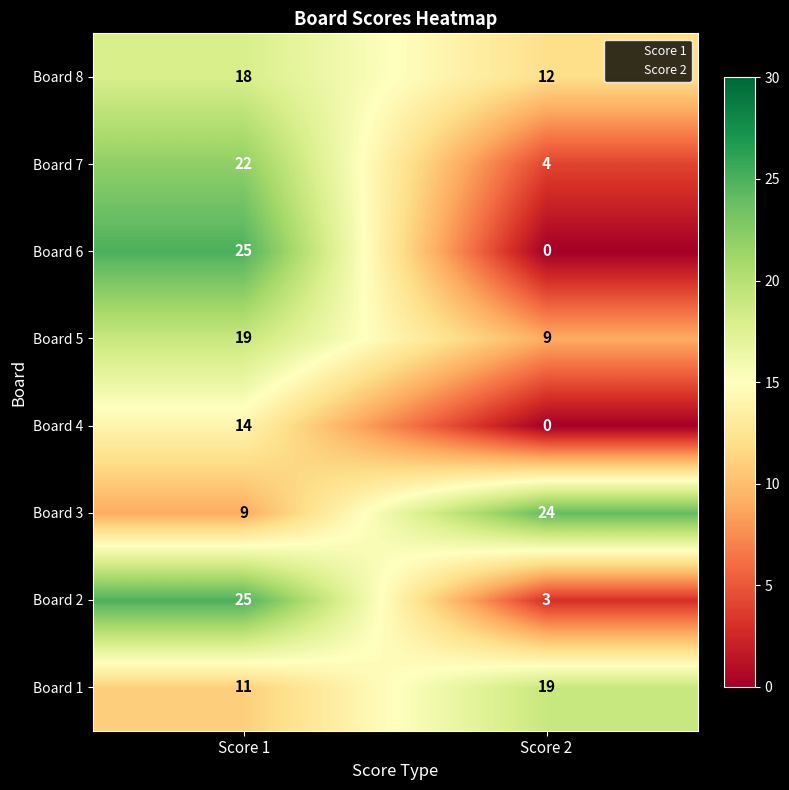

The Board 8 series shows 3 at Score 2. True or false?

False